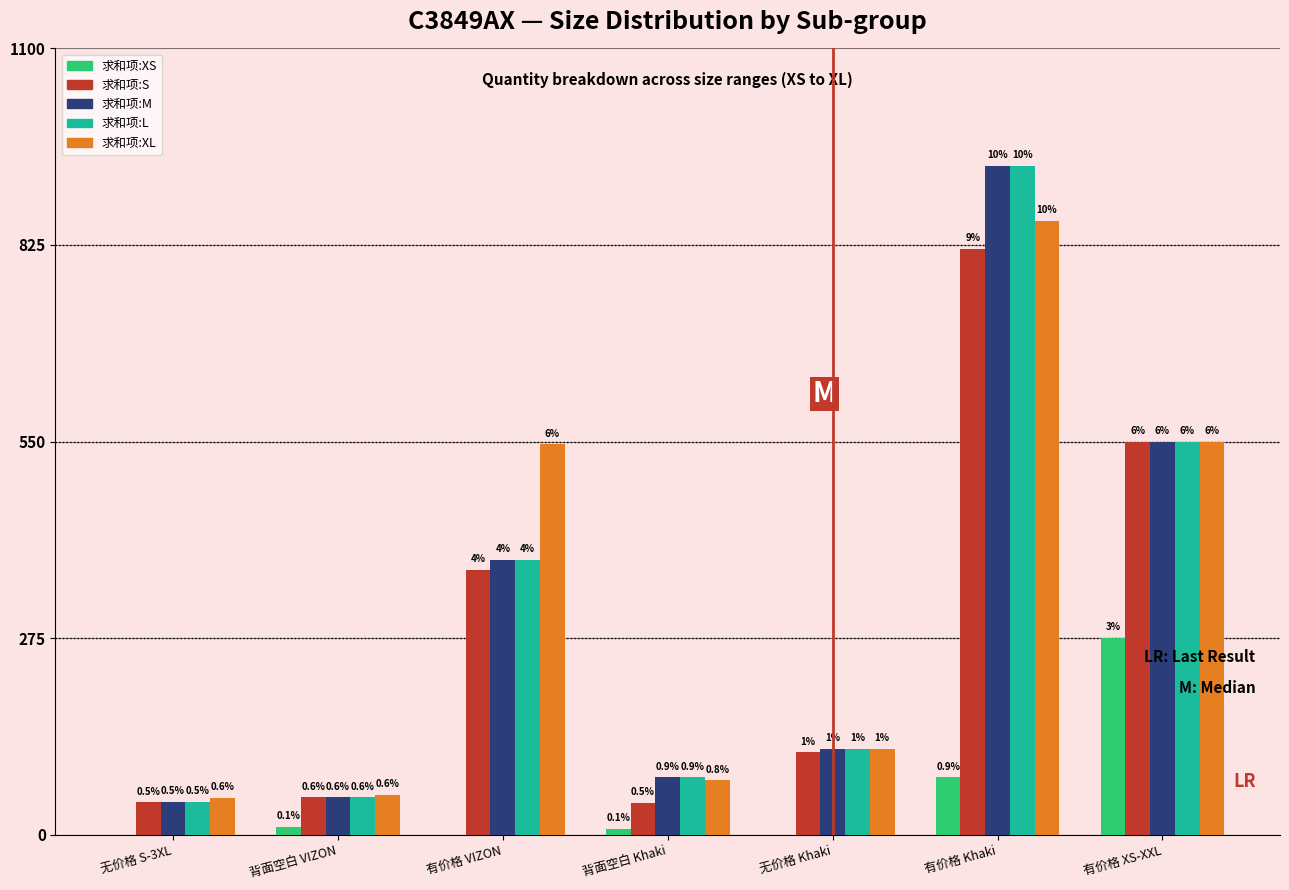

What are all the series names shown in the legend?

求和项:XS, 求和项:S, 求和项:M, 求和项:L, 求和项:XL